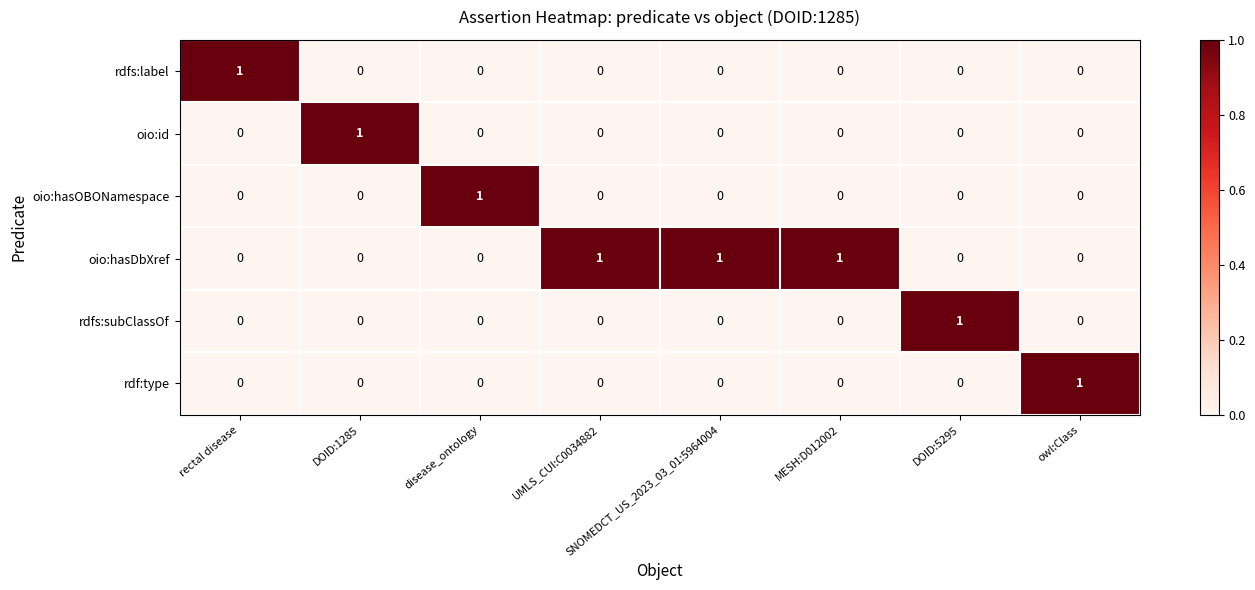

Count the rdf:type values in the range 0 to 1.

8